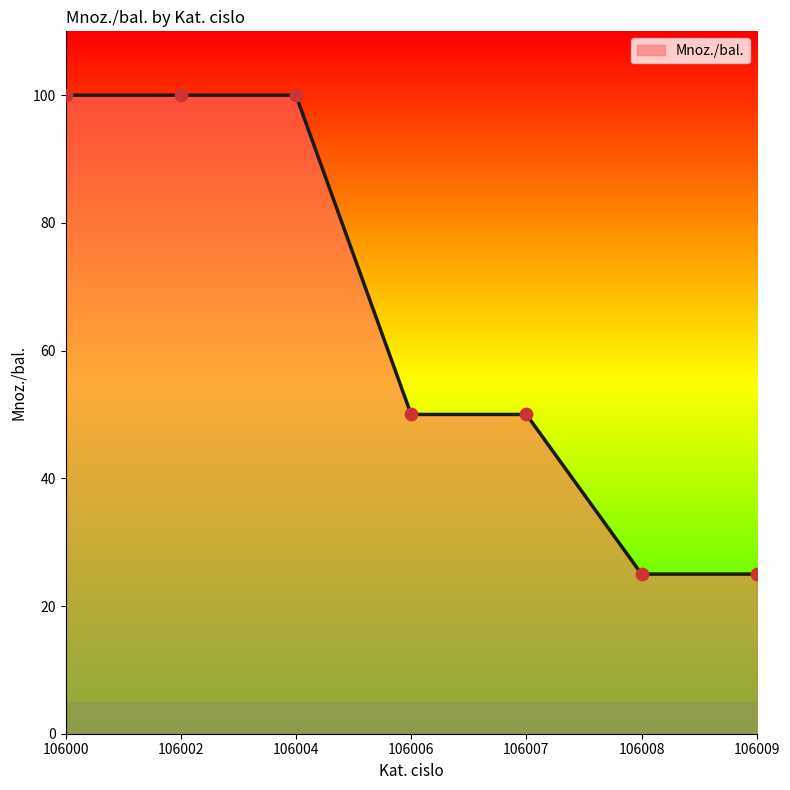

Which has a higher value, 106007 or 106002?

106002